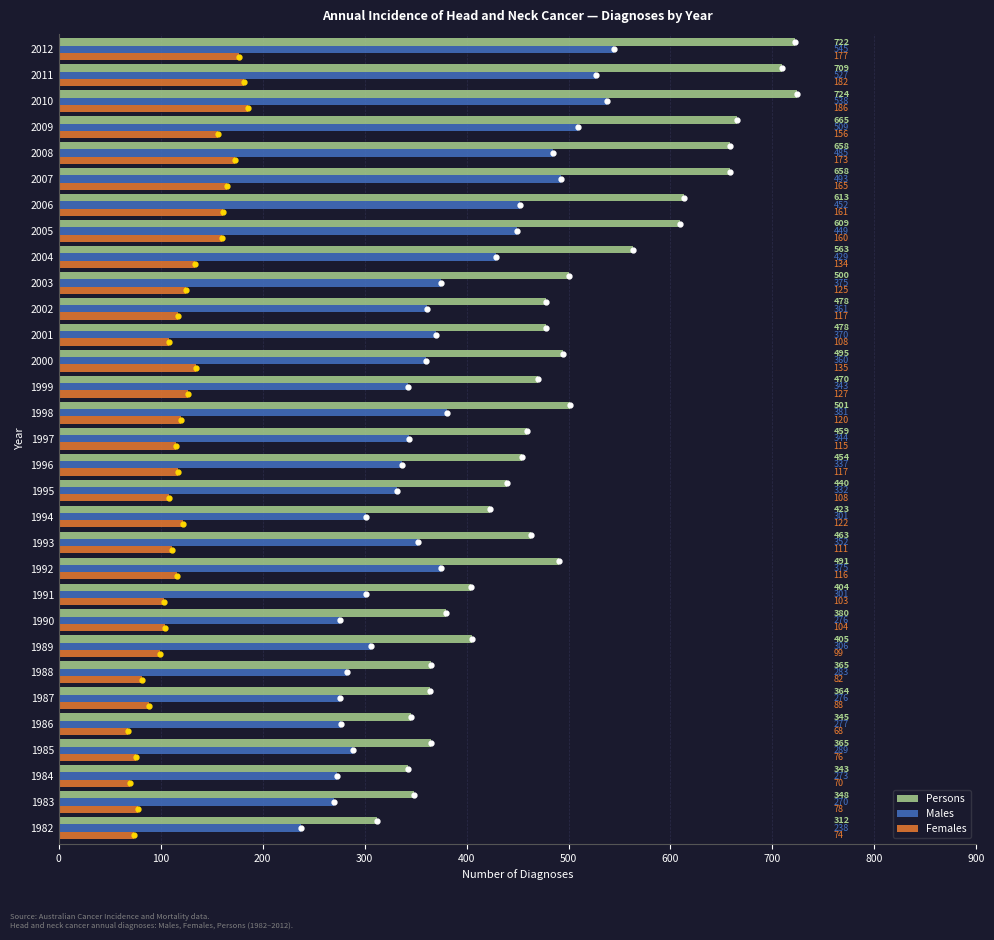

The value of Persons at 2012 is 722. True or false?

True